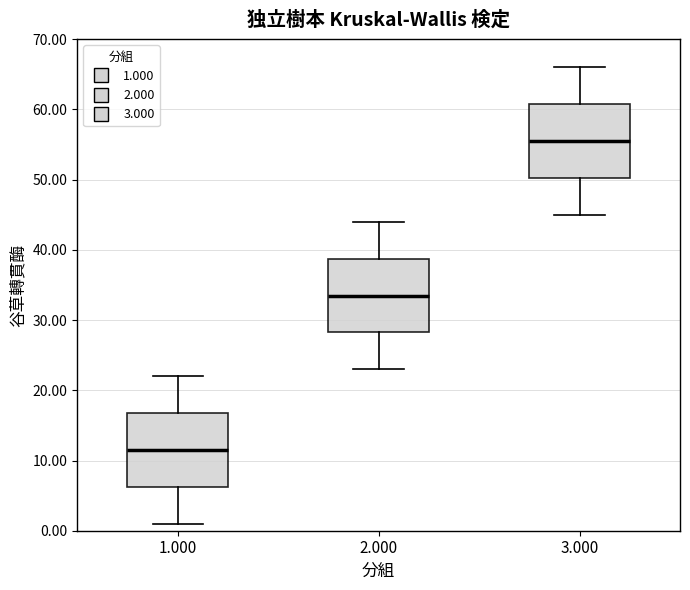

Which box's median line is the highest?

3.000